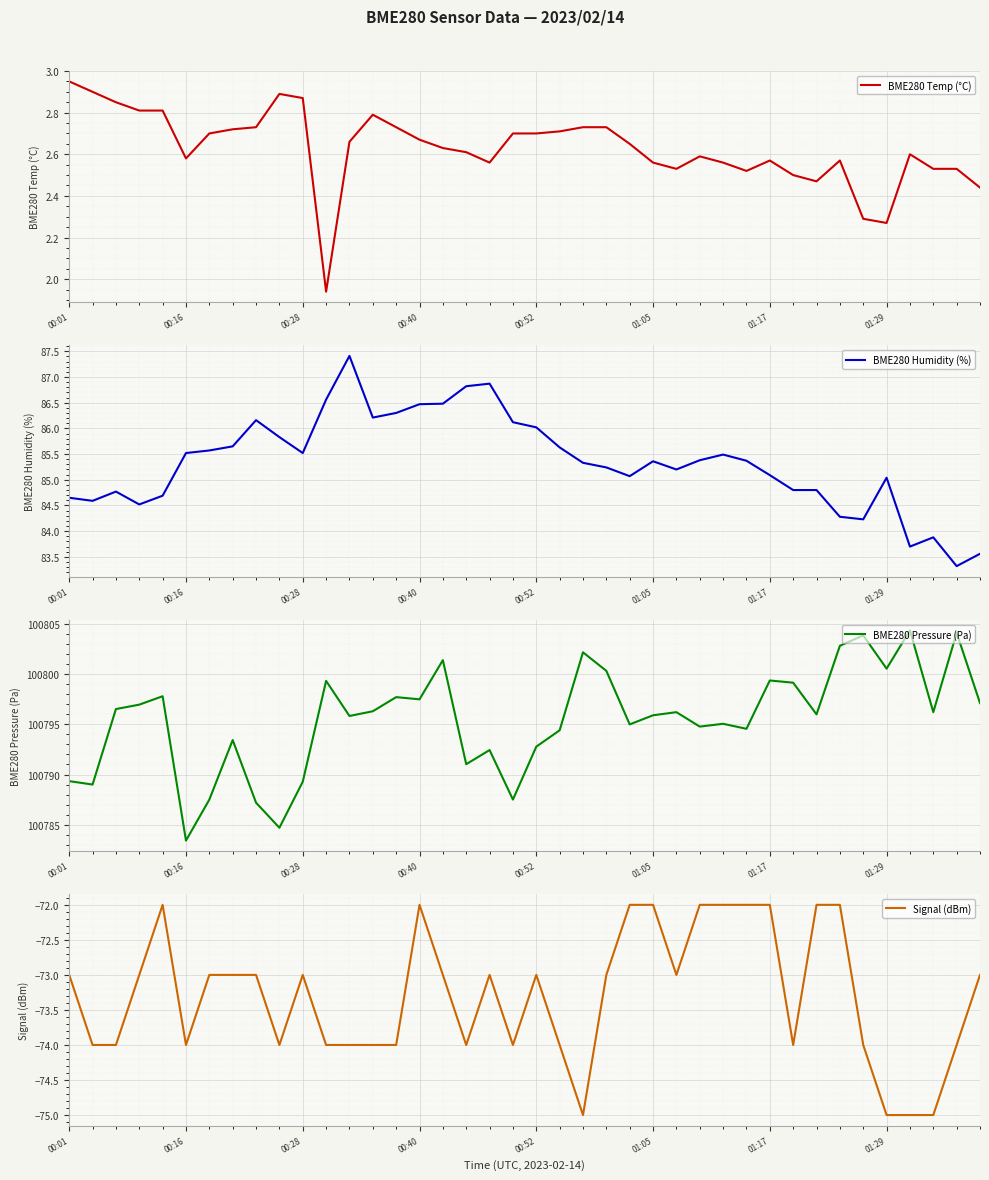

At how many categories does at least one series exceed 9539?

40